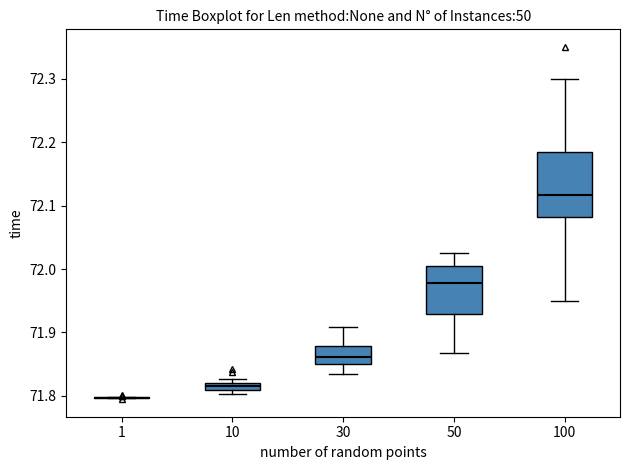

Comparing the boxes themselves (not the whiskers), which one is the tallest?

100